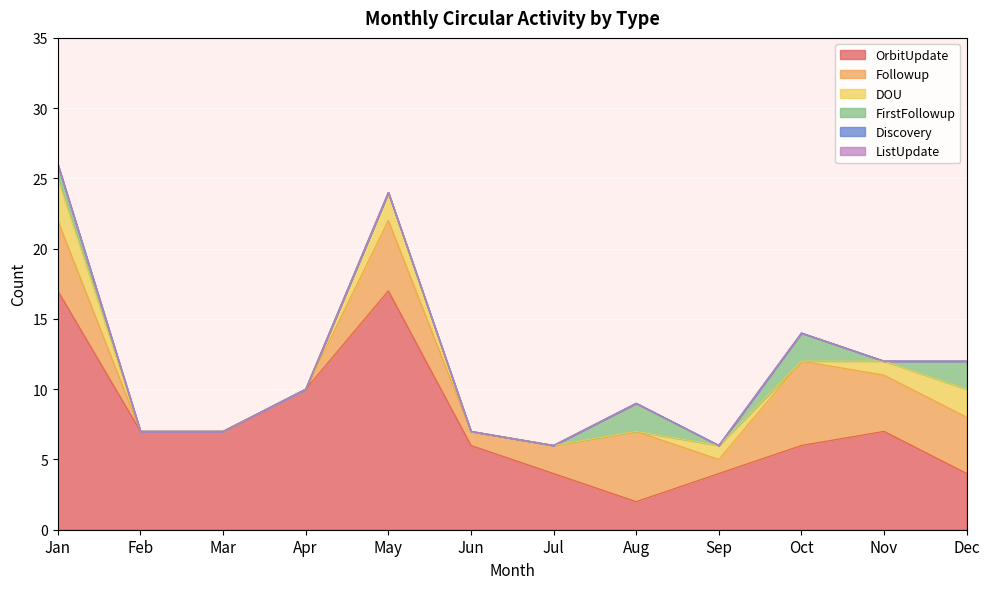

True or false: Followup and Discovery intersect in this chart.

False